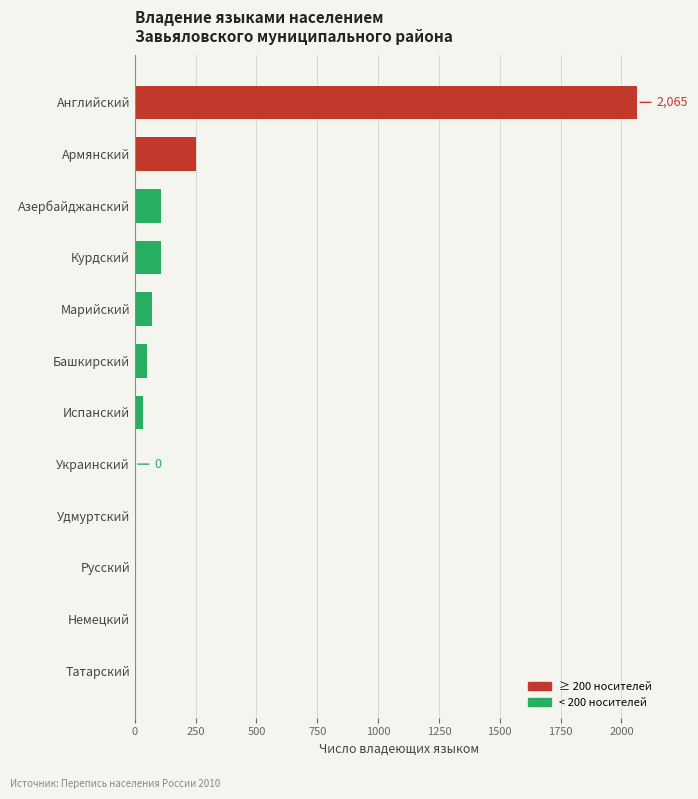

What is the sum of all values?

2684